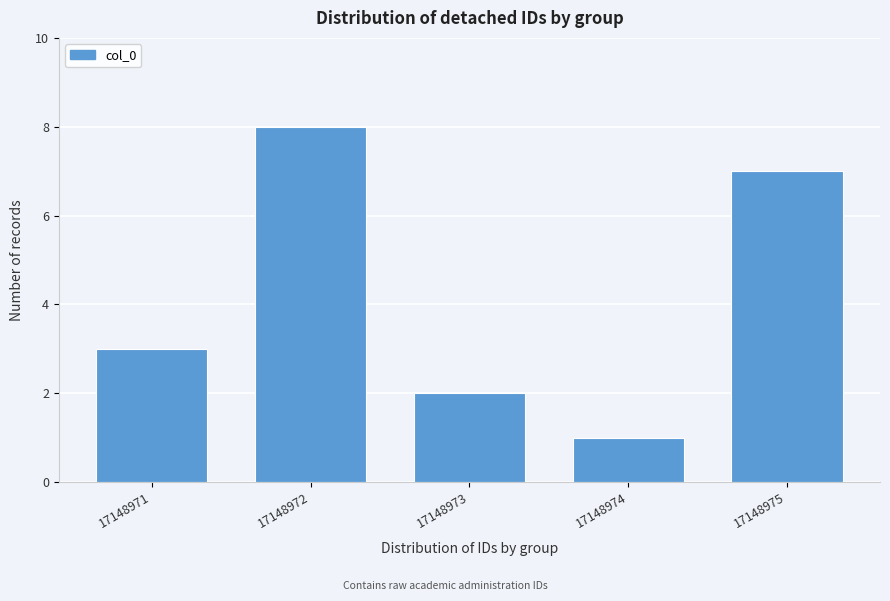

Reading left to right, list all the values displayed in this chart.

3	8	2	1	7